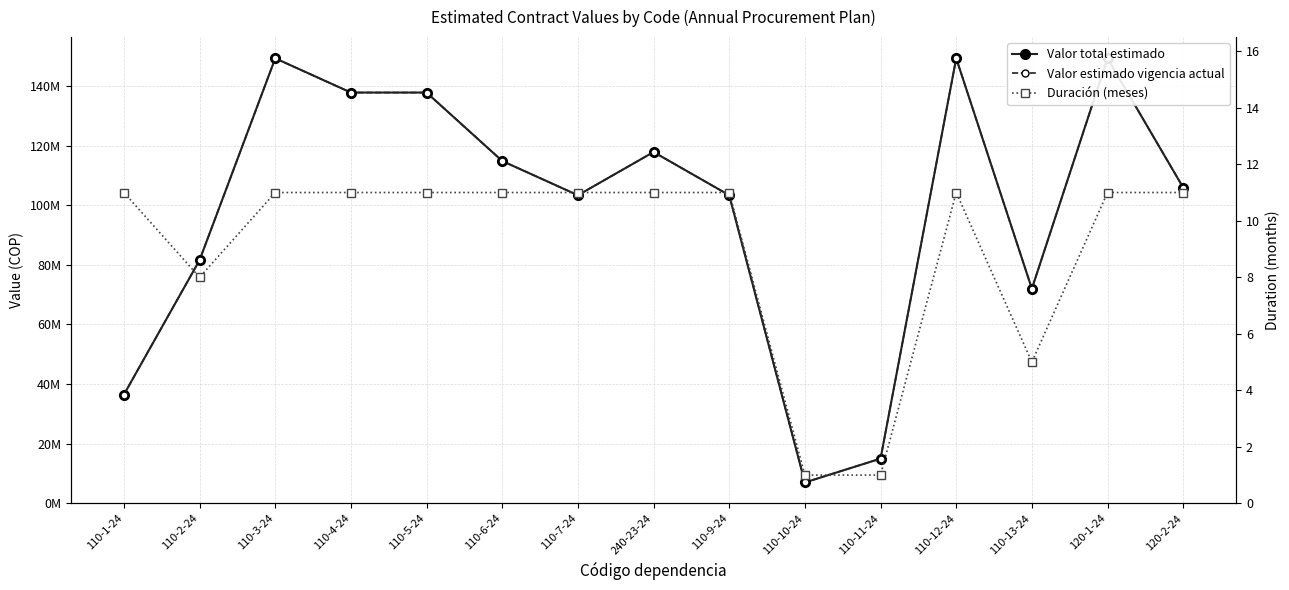

True or false: Duración (meses) has a value of 19 at 110-7-24.

False